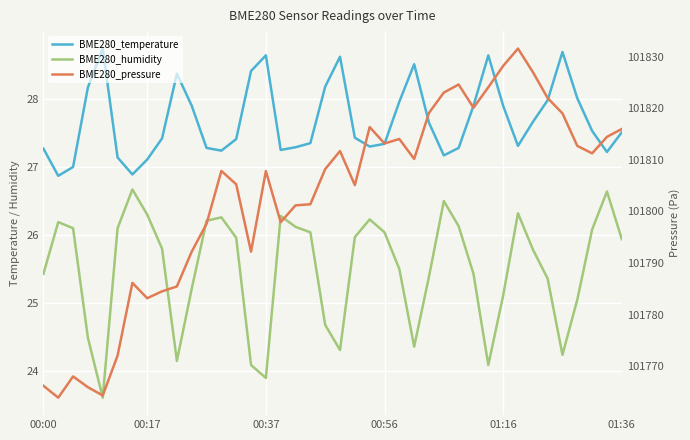

What is the difference between the second highest and minimum values in the BME280_pressure series?

64.3